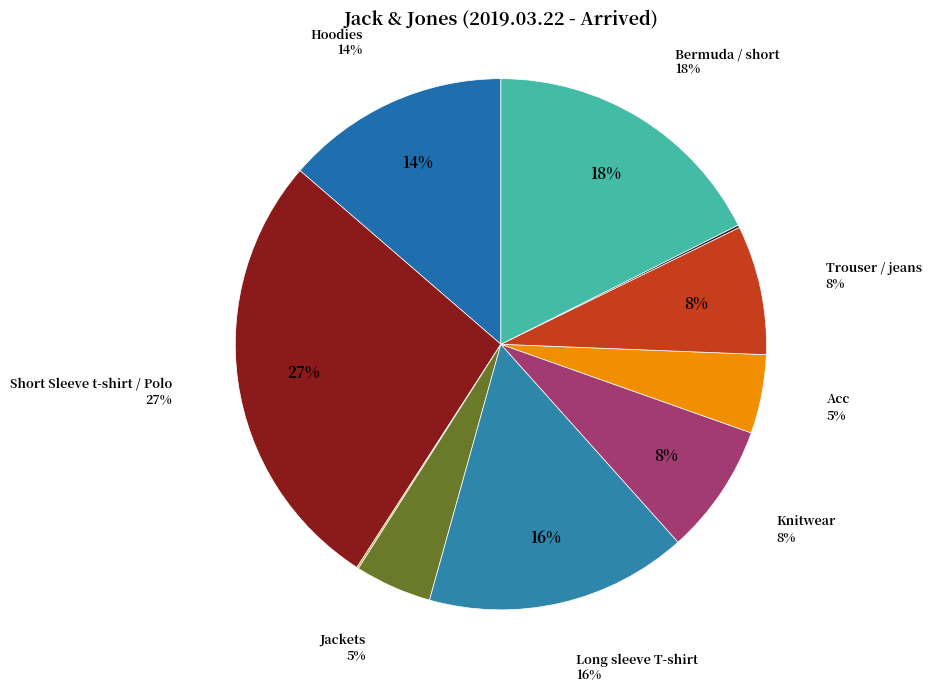

Is there any slice that represents more than half of the pie?

No